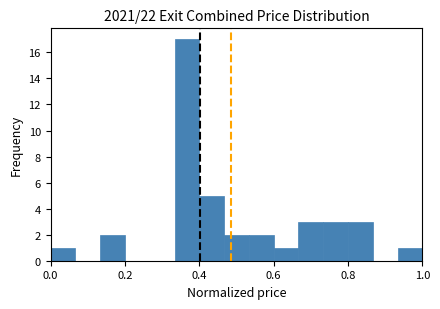

Read against the x-axis, roughly where is the centre of the tallest bar?

0.36